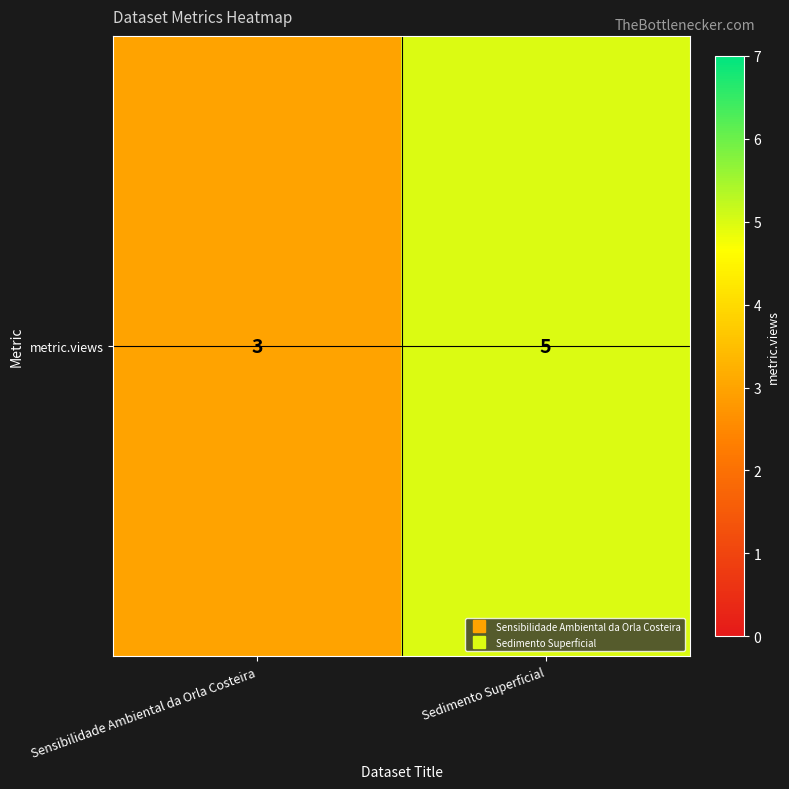

What is the minimum value shown in the chart?

3